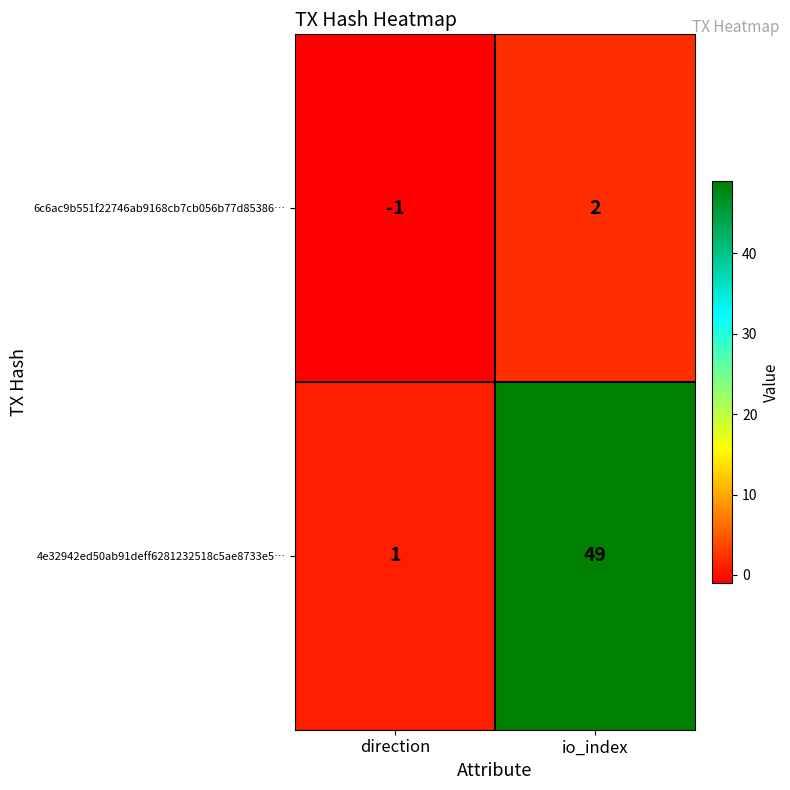

Which series has the largest total across all categories?

4e32942ed50ab91deff6281232518c5ae8733e5…